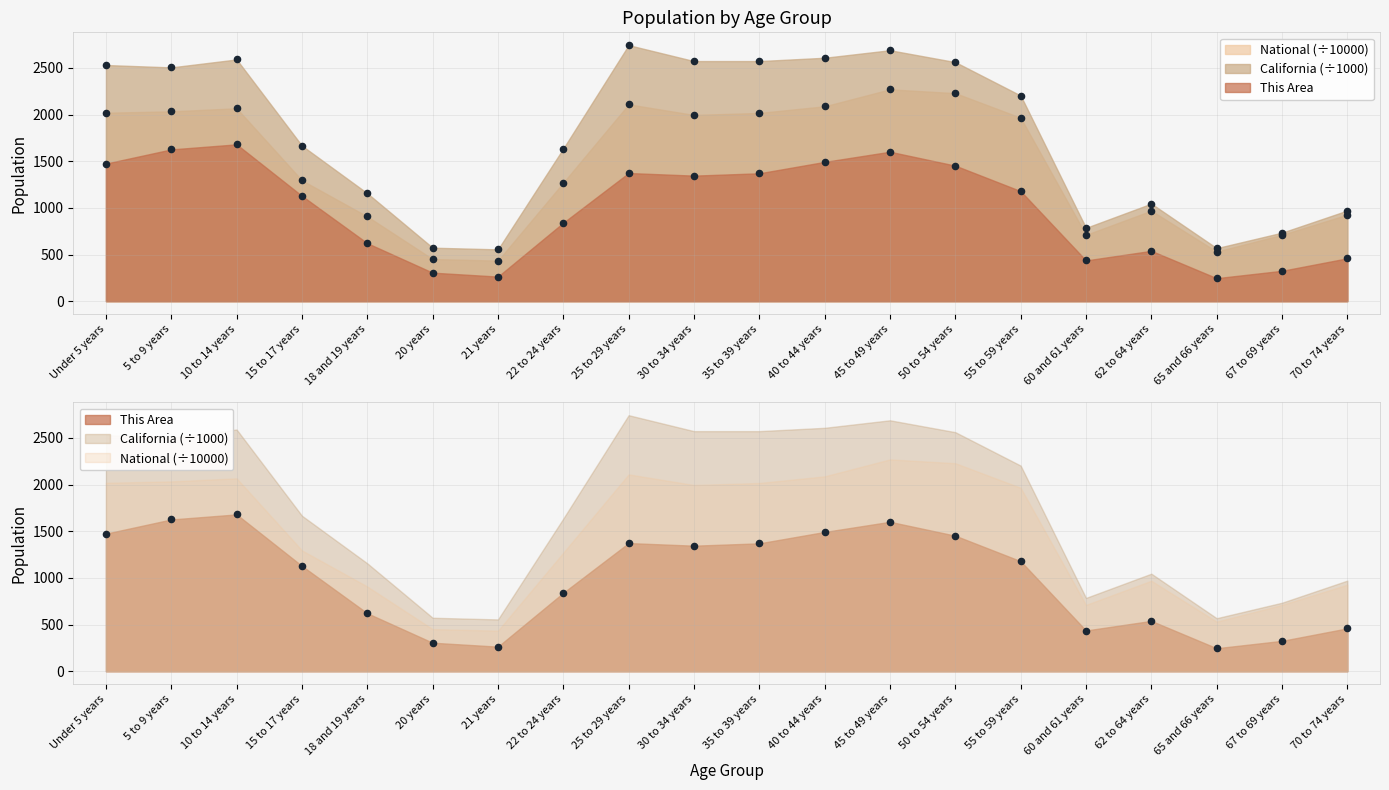

What is the total value across all series at 62 to 64 years?

2556.3